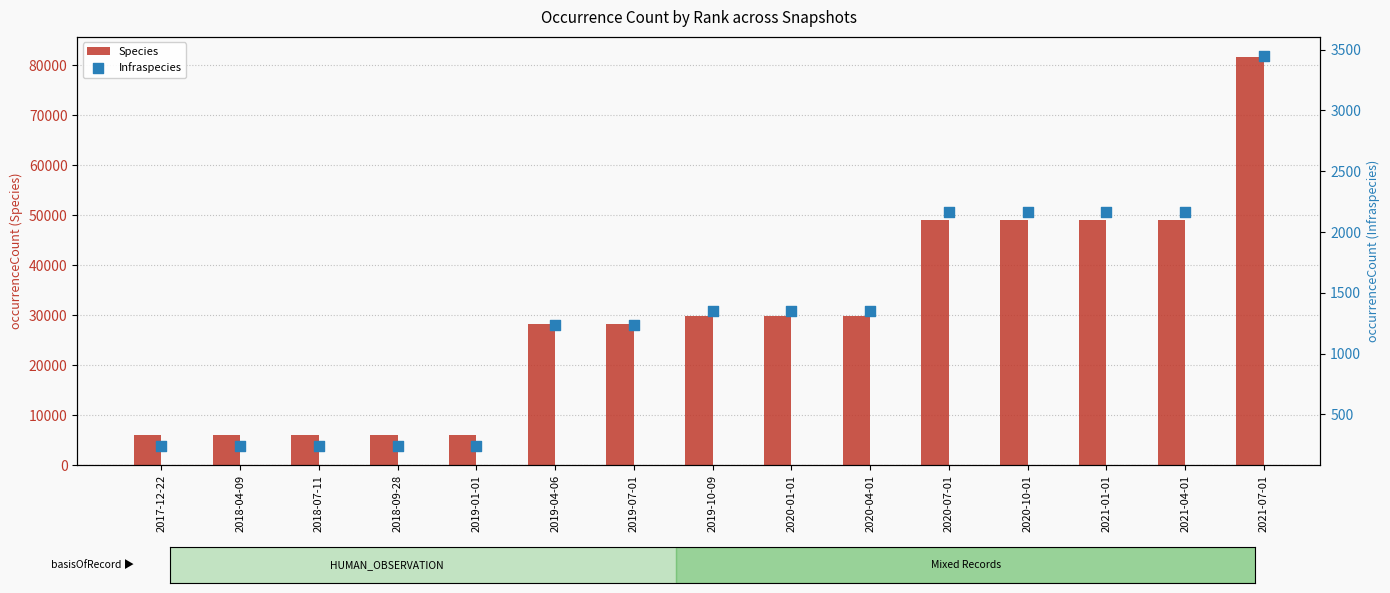

Which series has the largest total across all categories?

Species